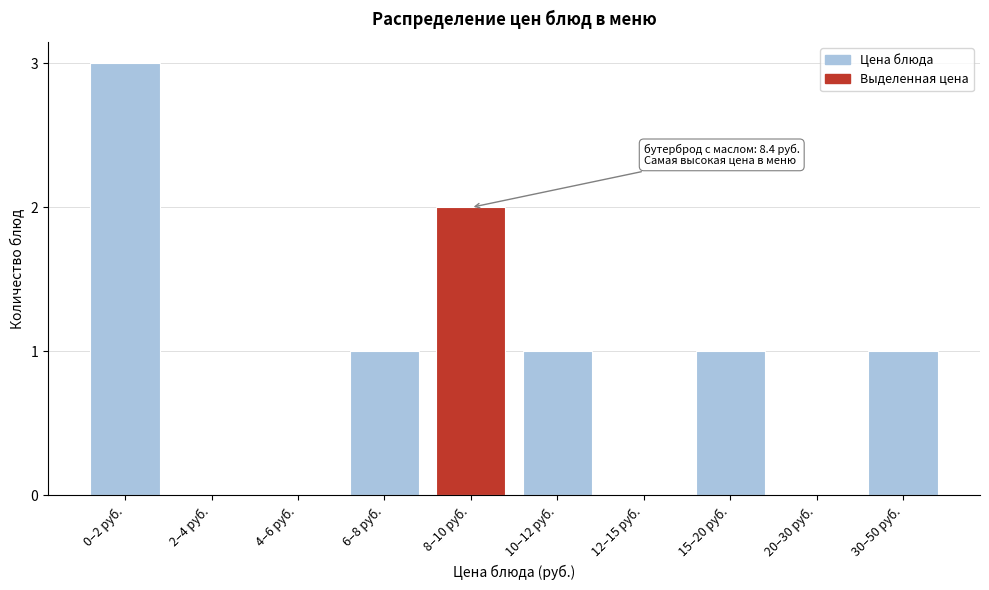

Reading left to right, extract all data points from this chart.

0–2 руб.=3	2–4 руб.=0	4–6 руб.=0	6–8 руб.=1	8–10 руб.=2	10–12 руб.=1	12–15 руб.=0	15–20 руб.=1	20–30 руб.=0	30–50 руб.=1